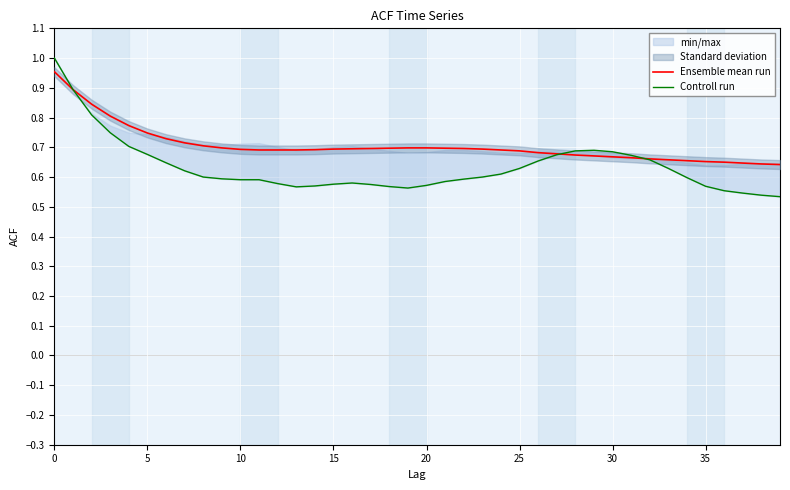

Between 38 and 32, which is larger?

32